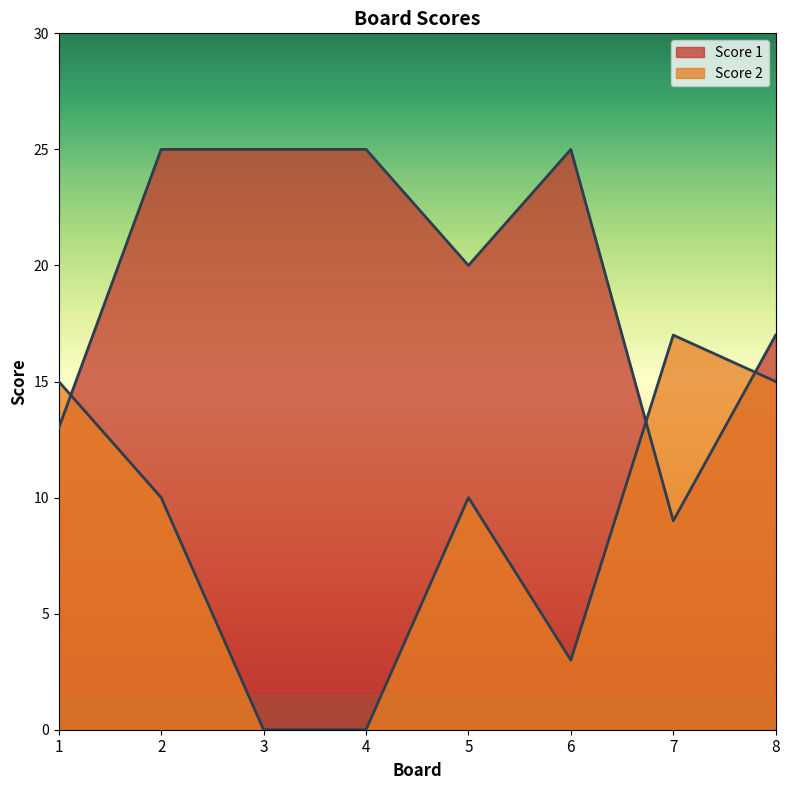

How many lines are shown in the chart?

2